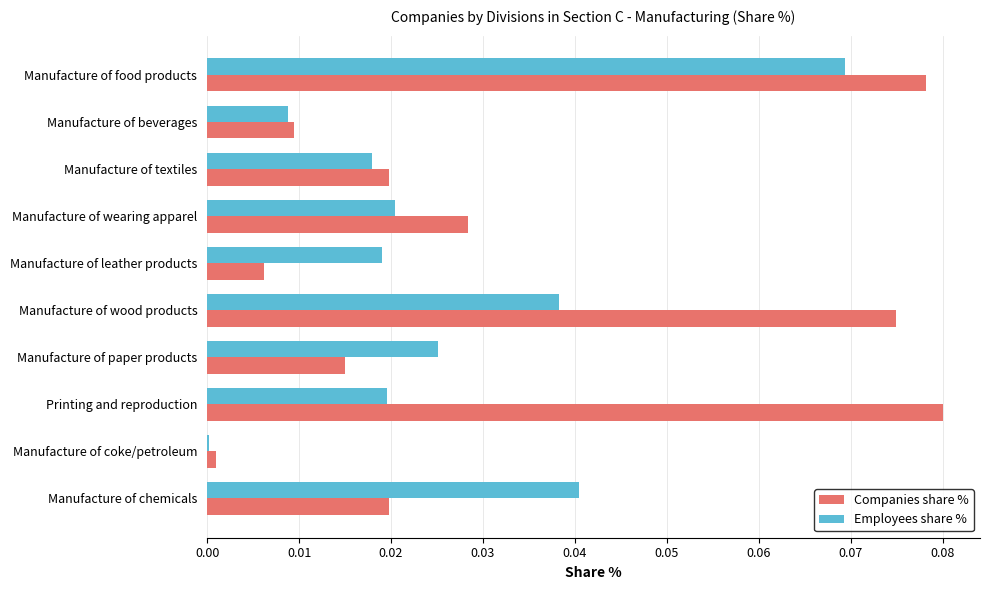

True or false: Companies share % has a value of 0.0 at Manufacture of wearing apparel.

True